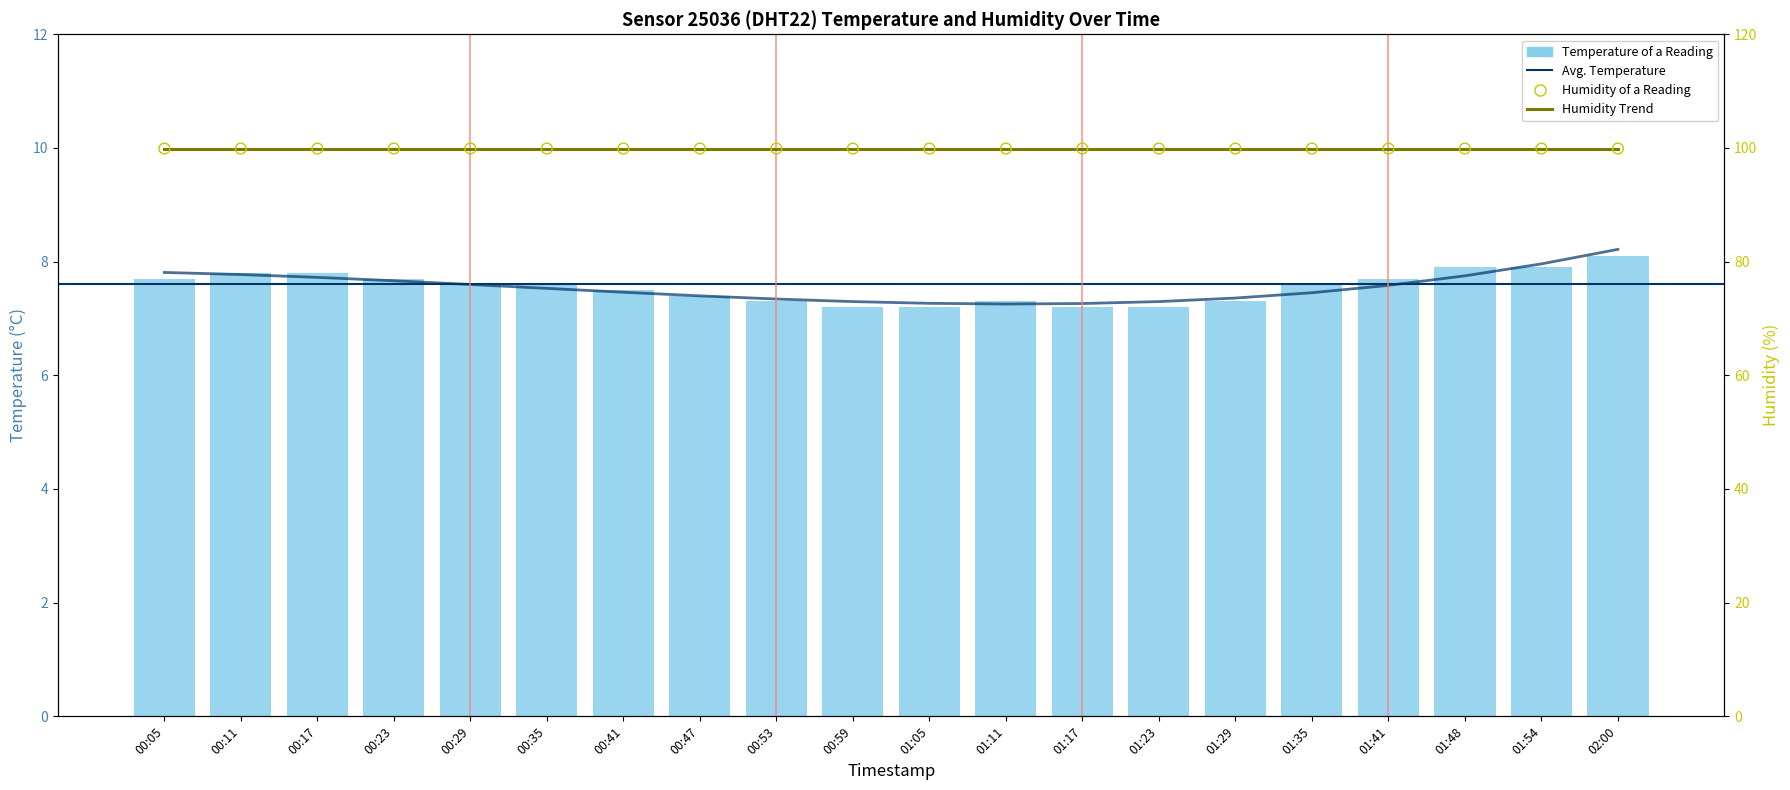

Between 01:35 and 01:29, which is larger?

01:35